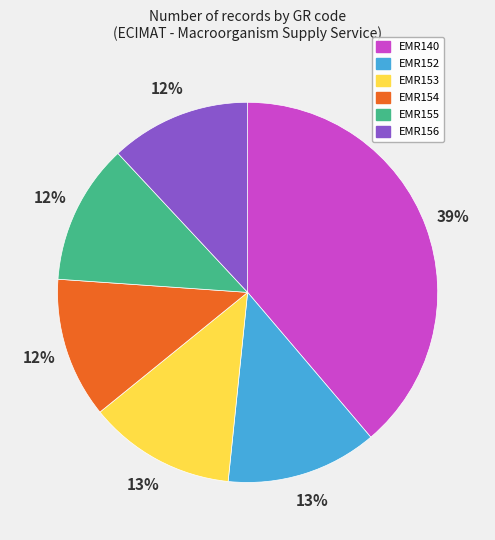

Is EMR155 the majority of the pie?

No